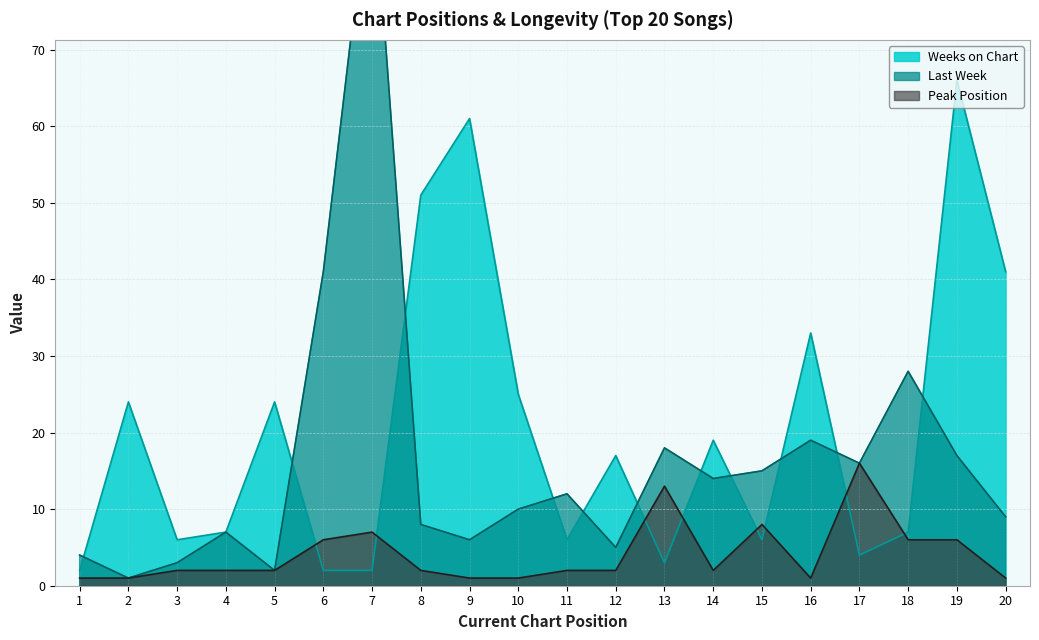

Rank the series by their average value, from highest to lowest.

Weeks on Chart, Last Week, Peak Position